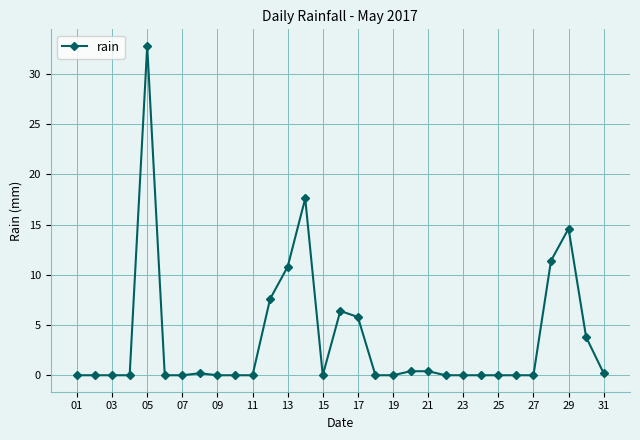

What is the difference between the maximum and minimum values?

32.8